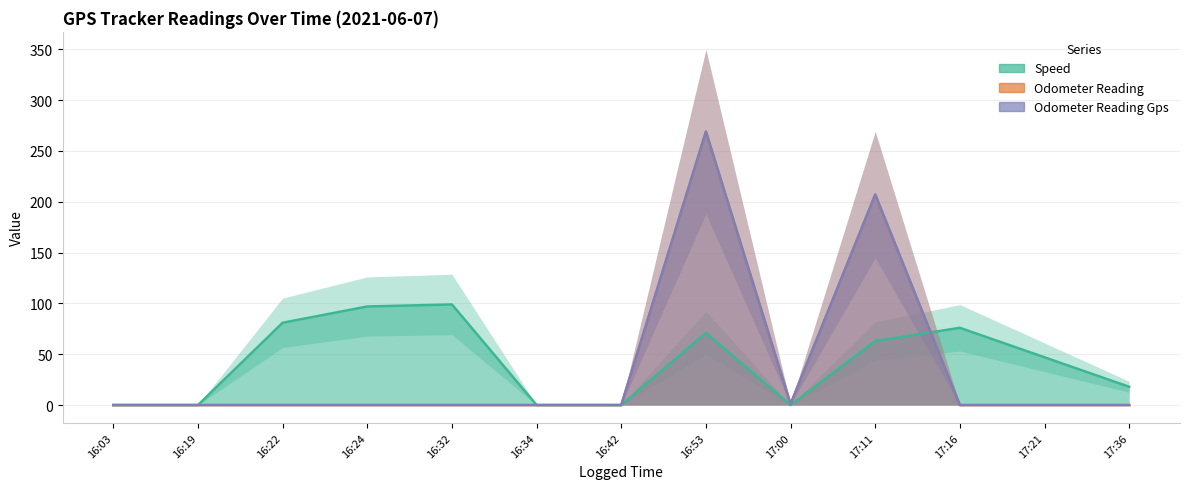

True or false: Odometer Reading and Speed intersect in this chart.

True